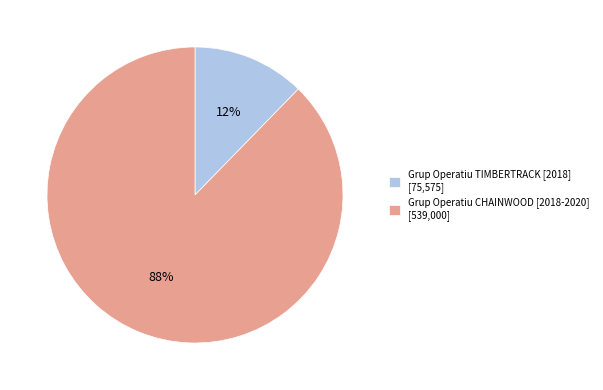

To the nearest percent, what percentage of the pie is Grup Operatiu TIMBERTRACK [2018]?

12%